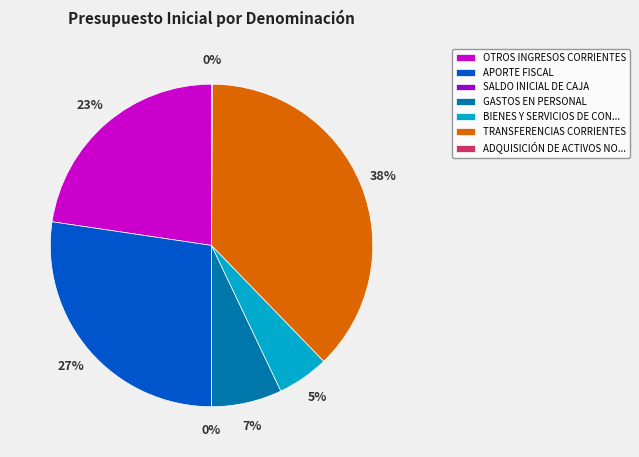

Is there a majority slice in this chart?

No